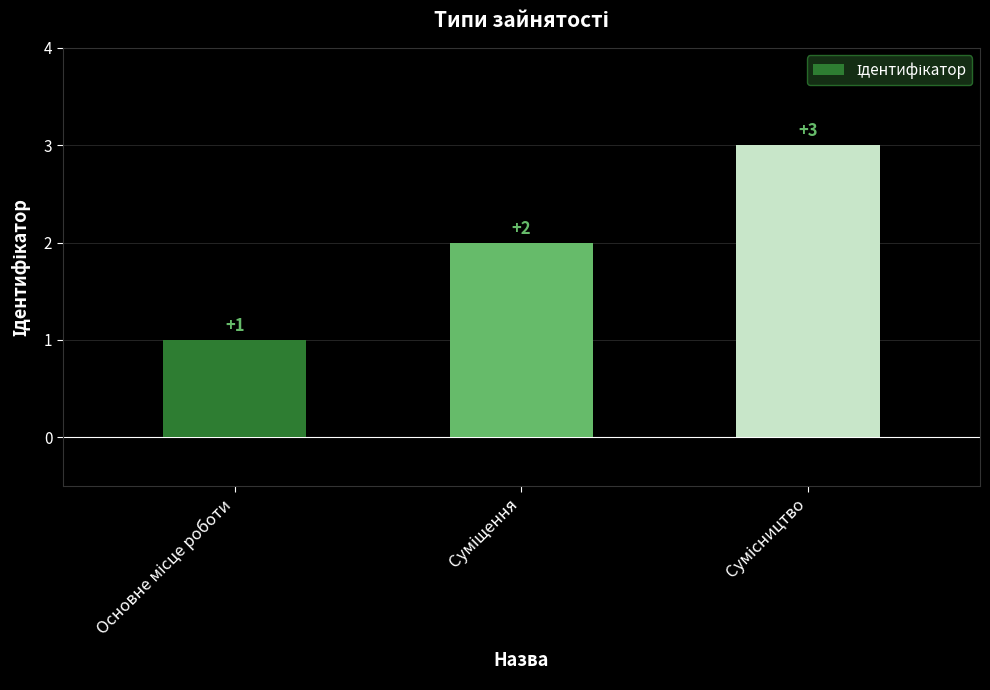

How many values are between 1 and 3?

3